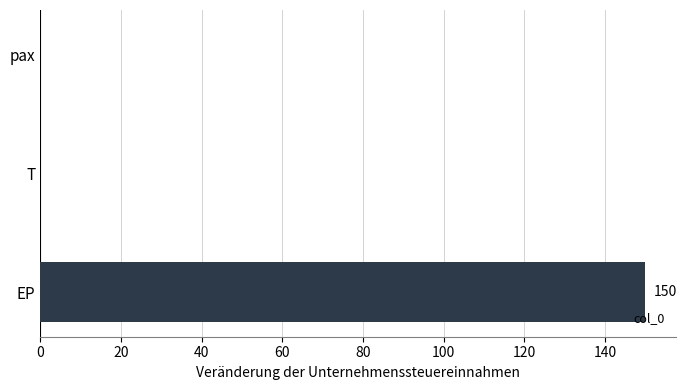

What is the change in value from EP to T?

-150